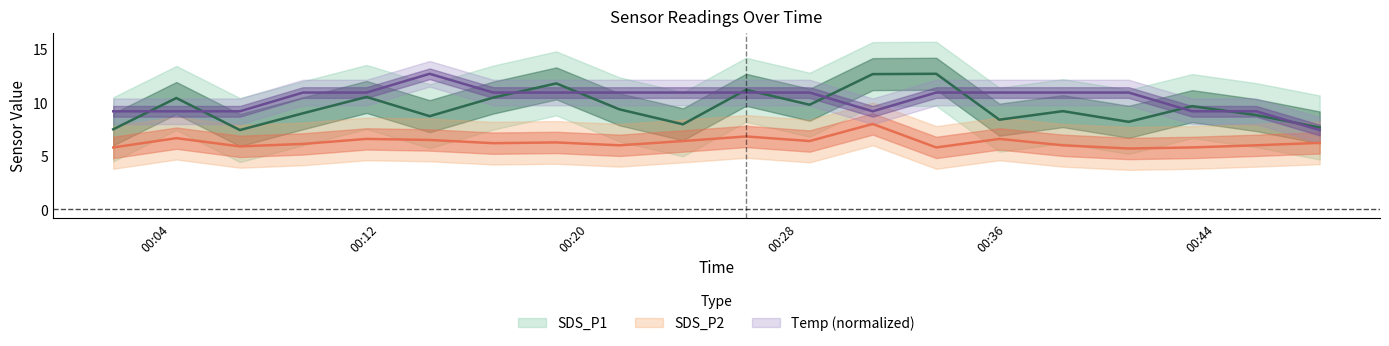

What is the value of the Temp point at the 6th from the left?

12.7